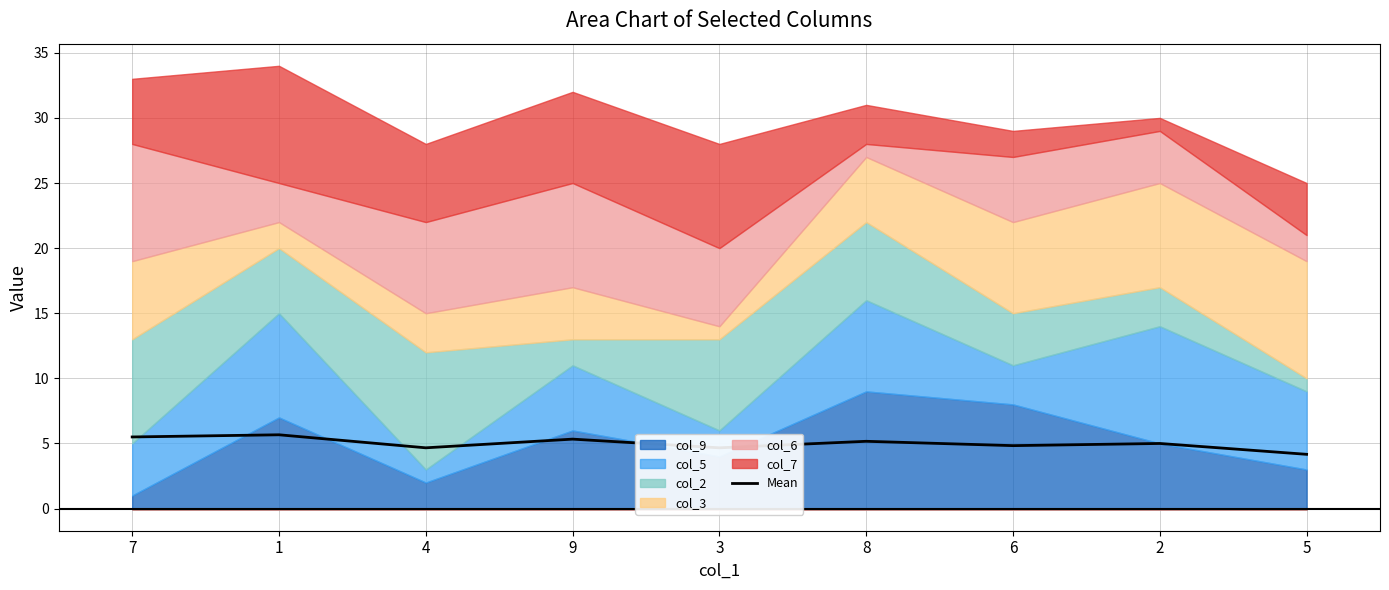

What is the difference between the values at 6 and 2?

0.2